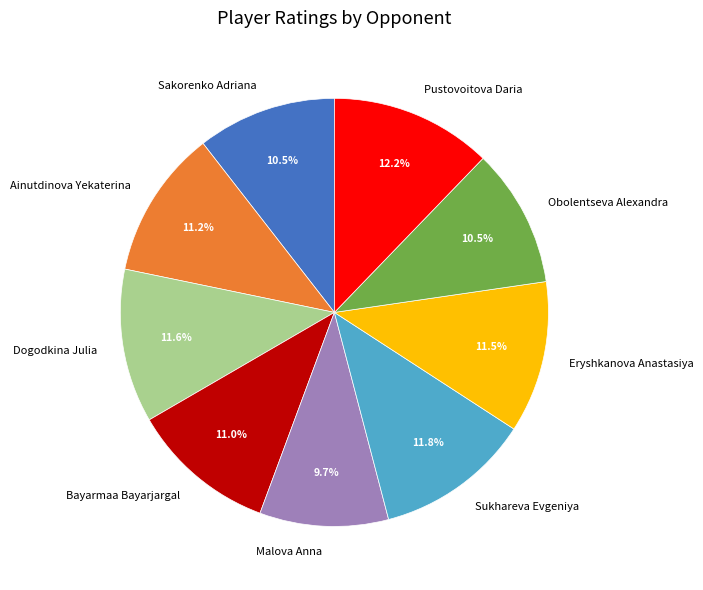

What is the ratio of the value at Dogodkina Julia to the value at Bayarmaa Bayarjargal?

1.1